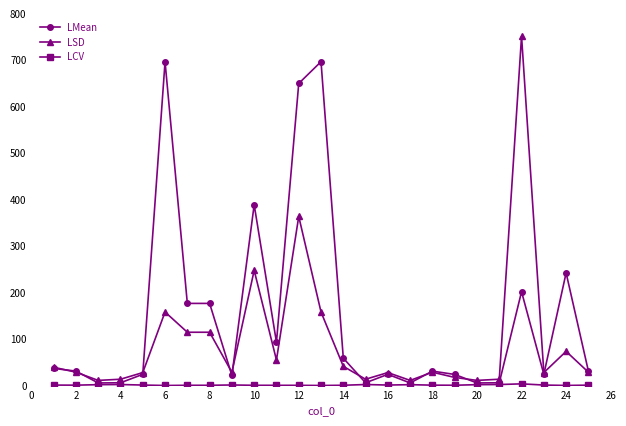

Which series has the widest spread of values?

LSD